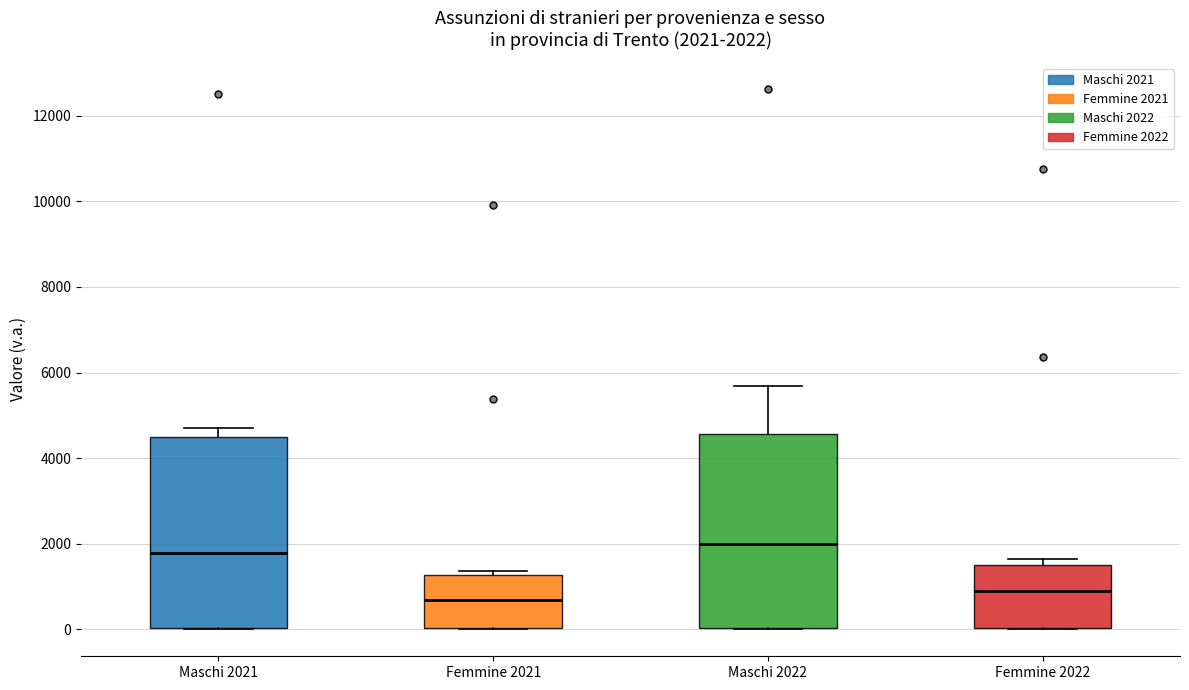

Which box has the lowest median line?

Femmine 2021